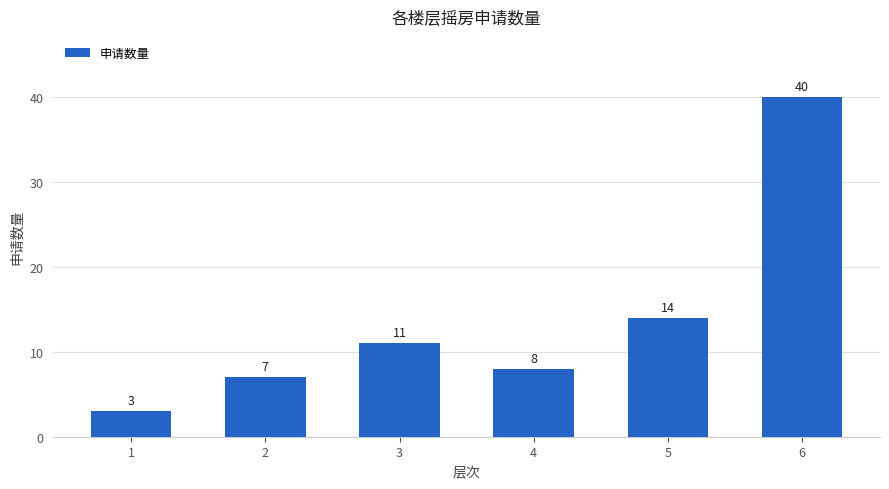

At which category does the chart reach its peak across all series?

6